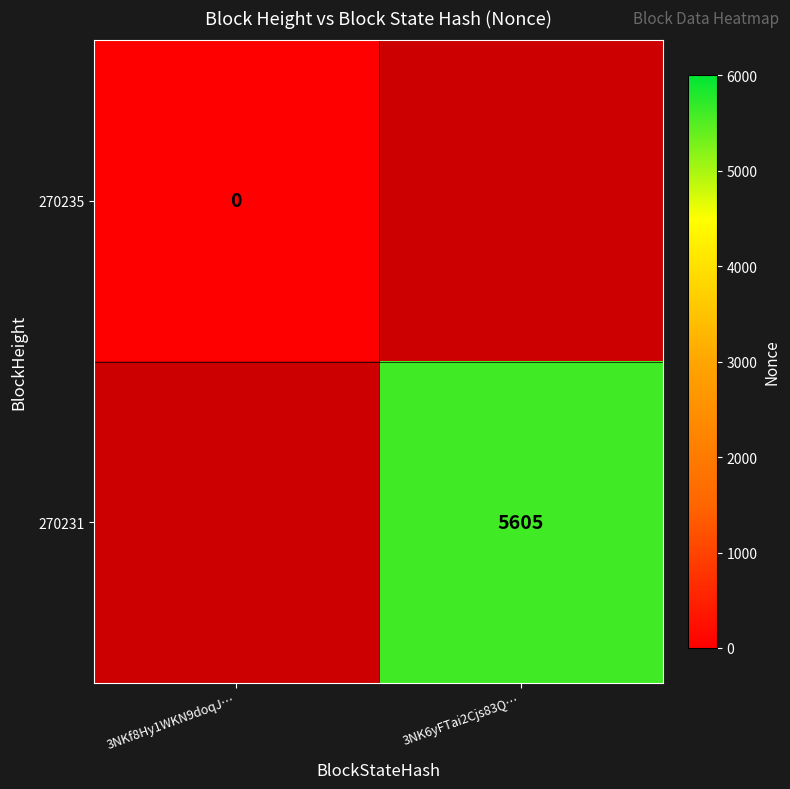

The 270231 series shows 5605 at 3NK6yFTai2Cjs83Q…. True or false?

True